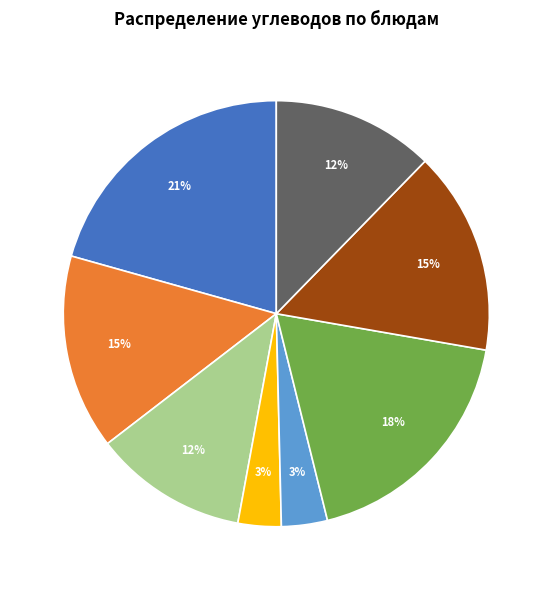

To the nearest percent, what is the average slice percentage?

12%